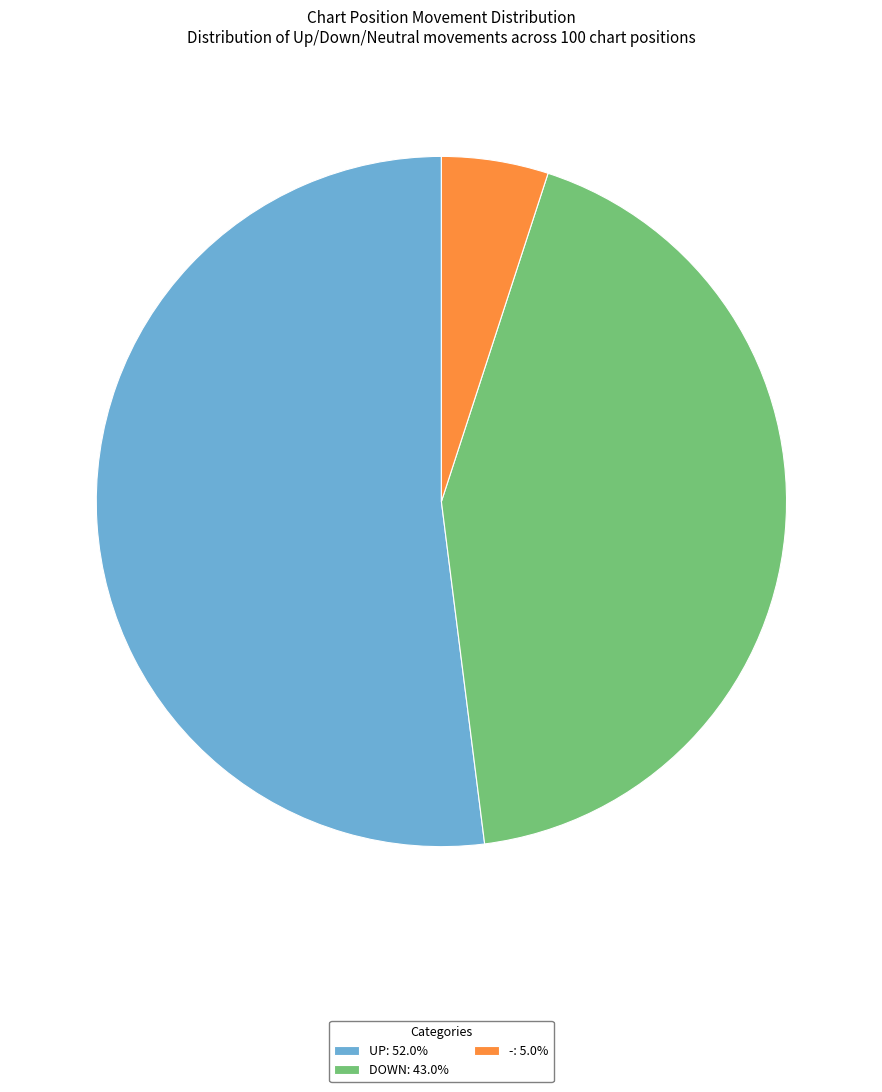

Is there a majority slice in this chart?

Yes